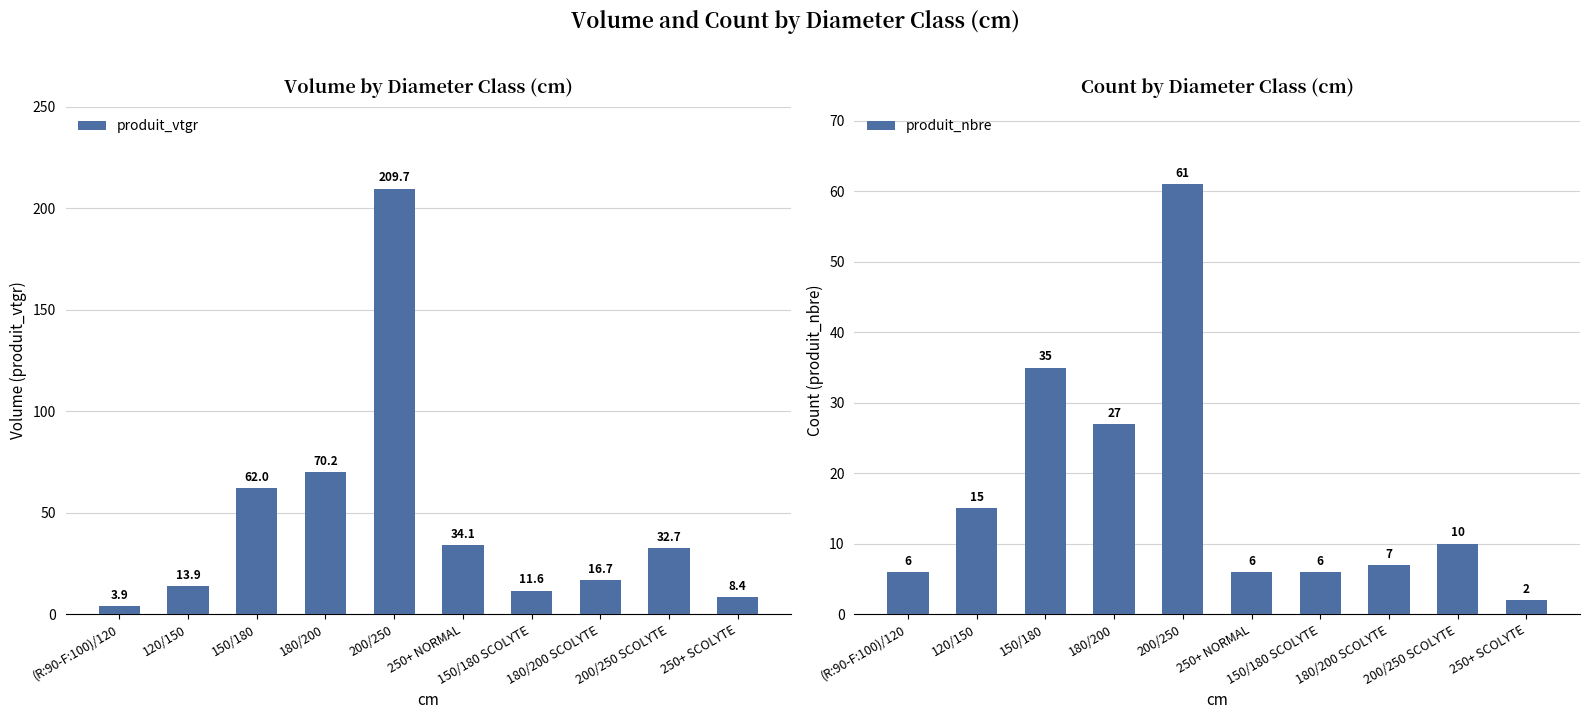

Reading right to left, extract all data points from this chart.

produit_vtgr: 8.4	32.7	16.7	11.6	34.1	209.7	70.2	62.0	13.9	3.9
produit_nbre: 2.0	10.0	7.0	6.0	6.0	61.0	27.0	35.0	15.0	6.0